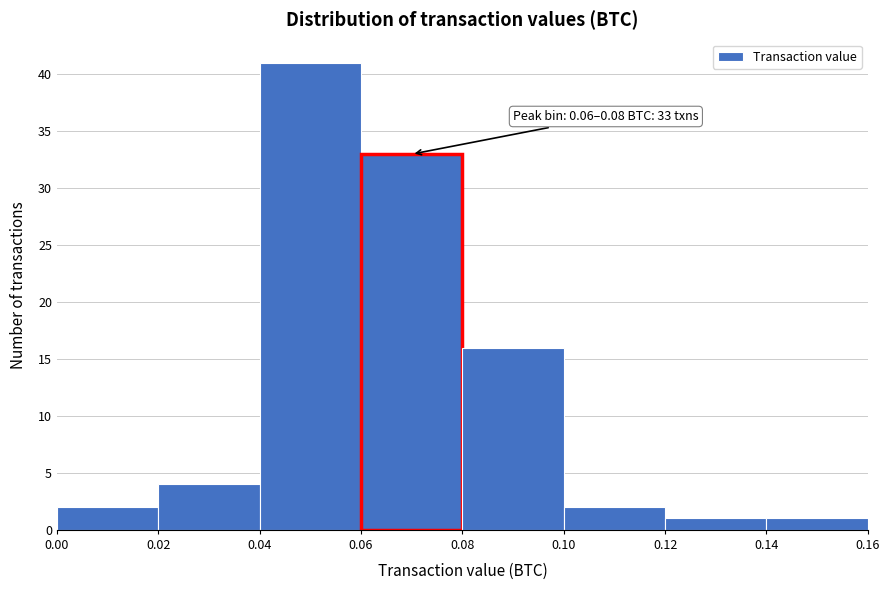

Over which range of the x-axis is the bar tallest?

0.04 to 0.06